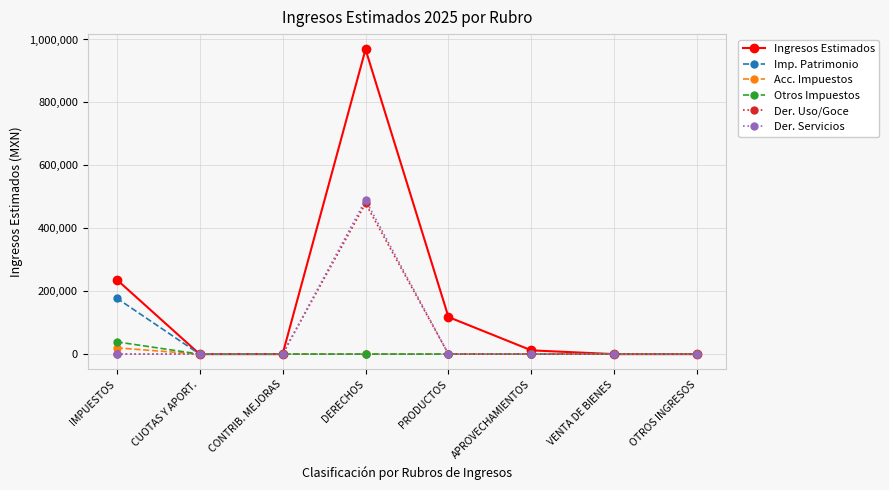

Reading left to right, extract all data points from this chart.

Ingresos Estimados: 237010.5	0.0	0.0	968625.0	117849.9	11948.0	0.0	0.0
Imp. Patrimonio: 178021.4	0.0	0.0	0.0	0.0	0.0	0.0	0.0
Acc. Impuestos: 19978.8	0.0	0.0	0.0	0.0	0.0	0.0	0.0
Otros Impuestos: 39010.2	0.0	0.0	0.0	0.0	0.0	0.0	0.0
Der. Uso/Goce: 0.0	0.0	0.0	478752.2	0.0	0.0	0.0	0.0
Der. Servicios: 0.0	0.0	0.0	489872.8	0.0	0.0	0.0	0.0